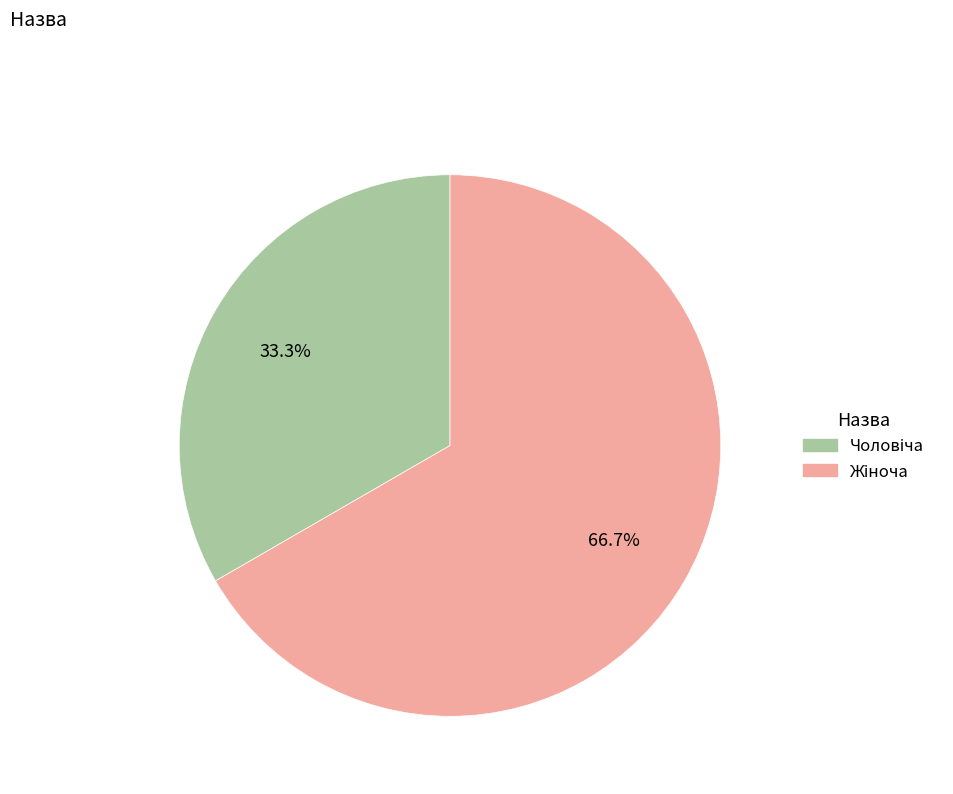

Is there a majority slice in this chart?

Yes